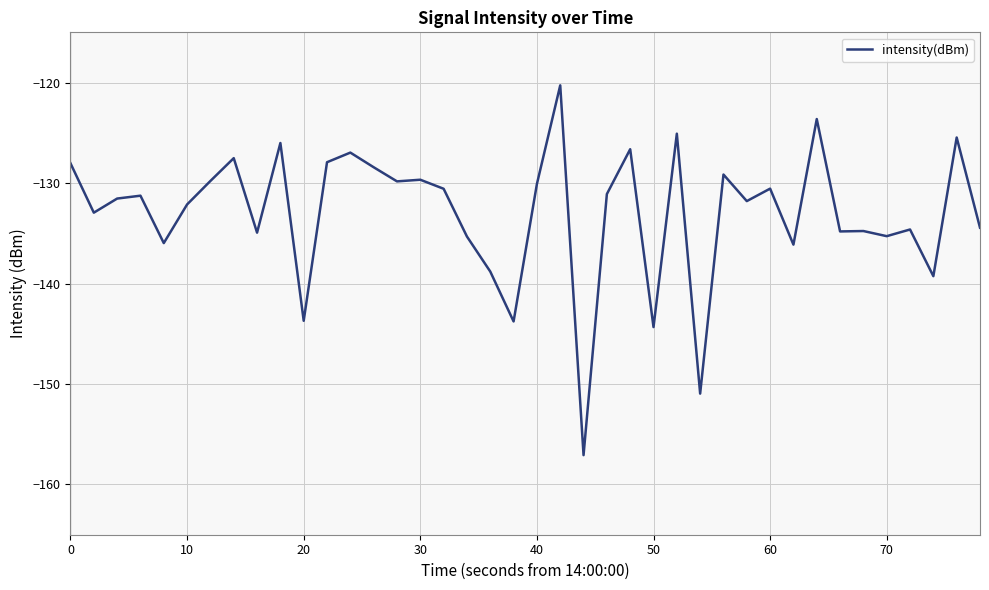

How many categories are shown in the chart?

40